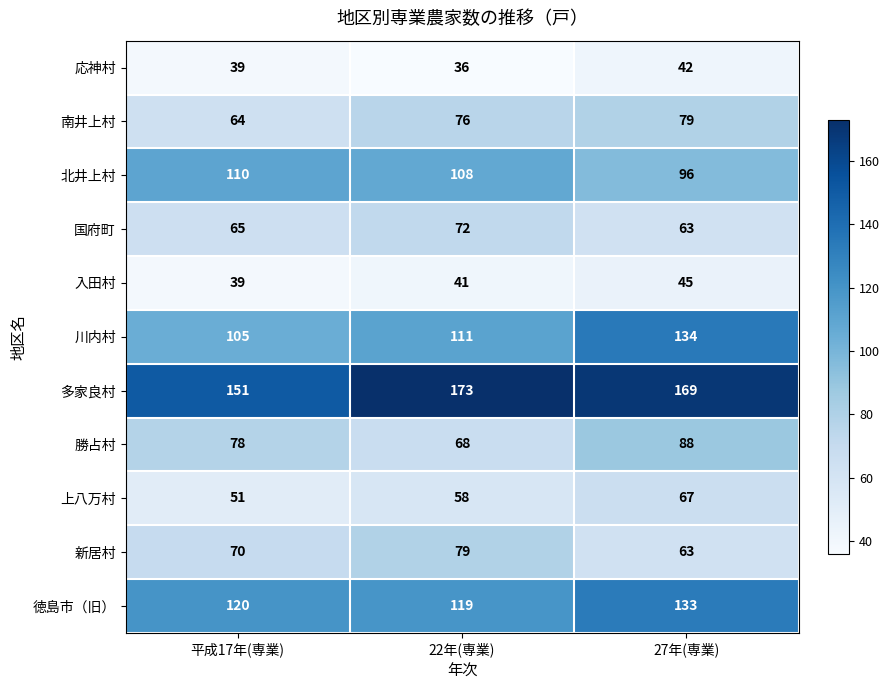

Count the 勝占村 values in the range 68 to 88.

3